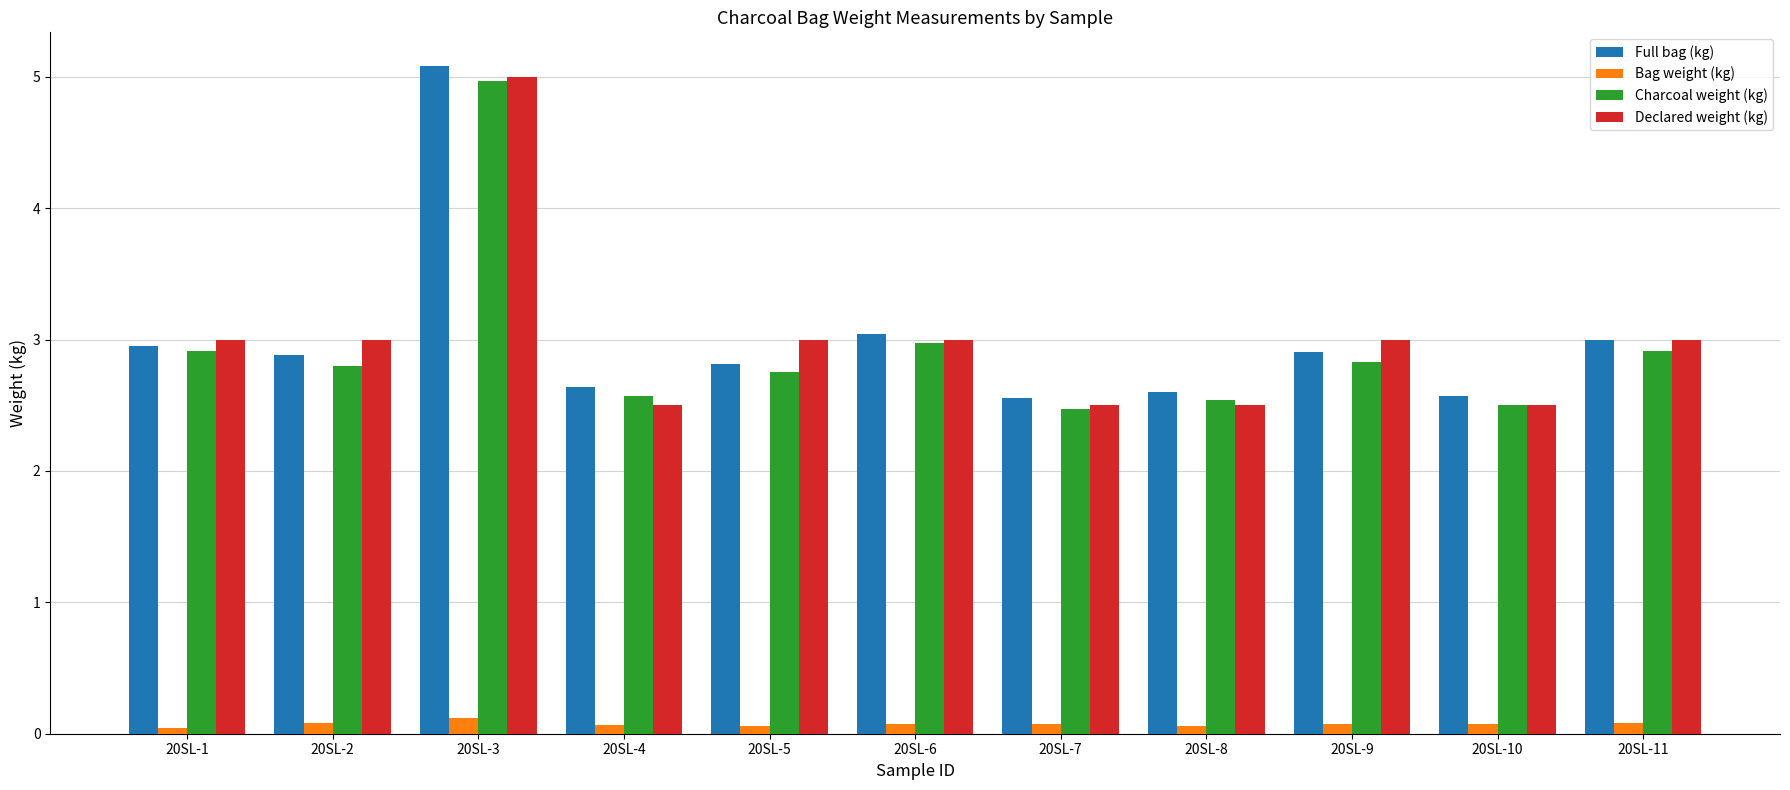

How many Declared weight (kg) values are between 2 and 3?

10